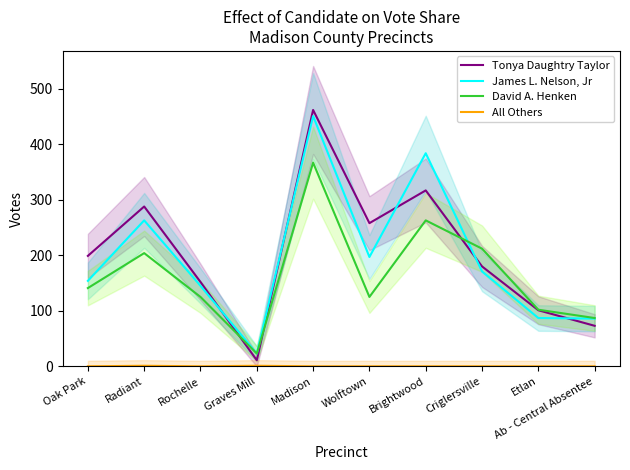

What is the label of the 6th point from the left?

Wolftown